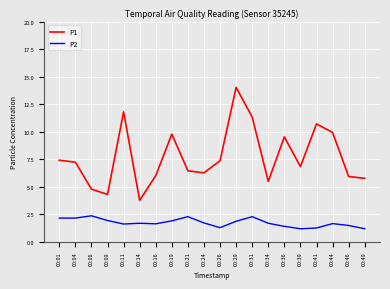

What is the total value across all series at 00:09?

6.3